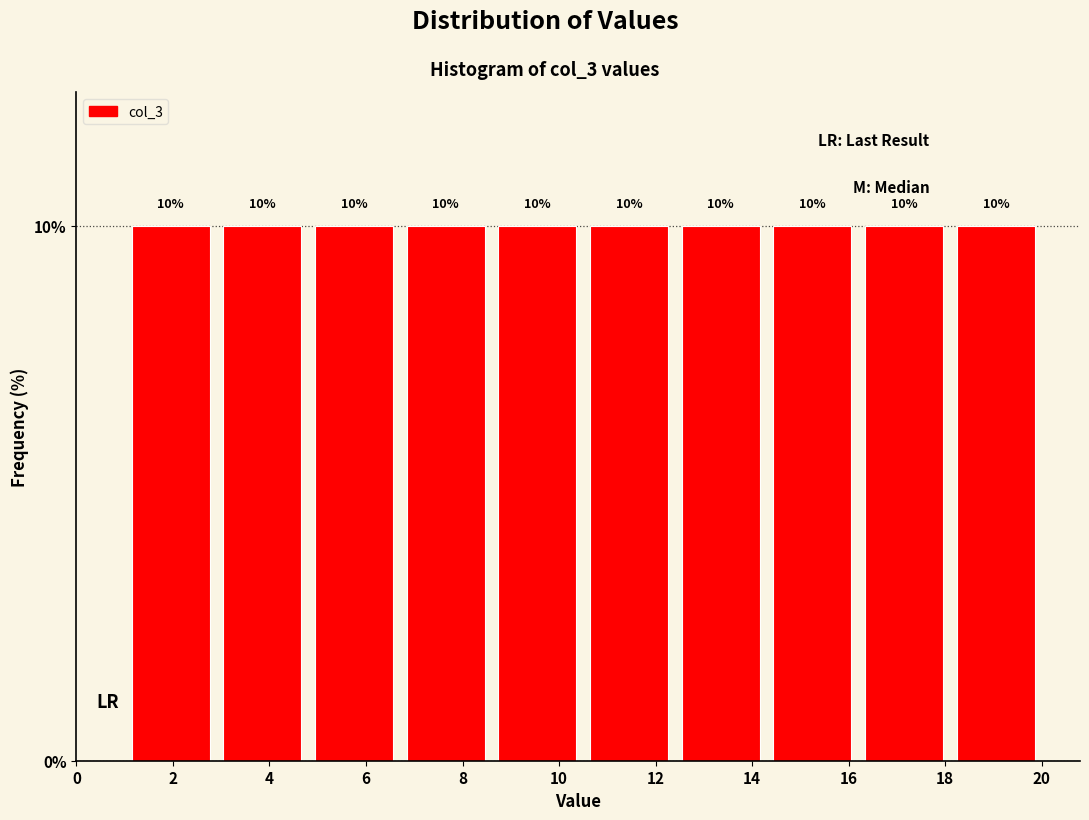

How tall is the bar that spans 12.4 to 14.3 on the x-axis? The bar edges are not printed on the chart, so give them approximately, as read against the axis.

10